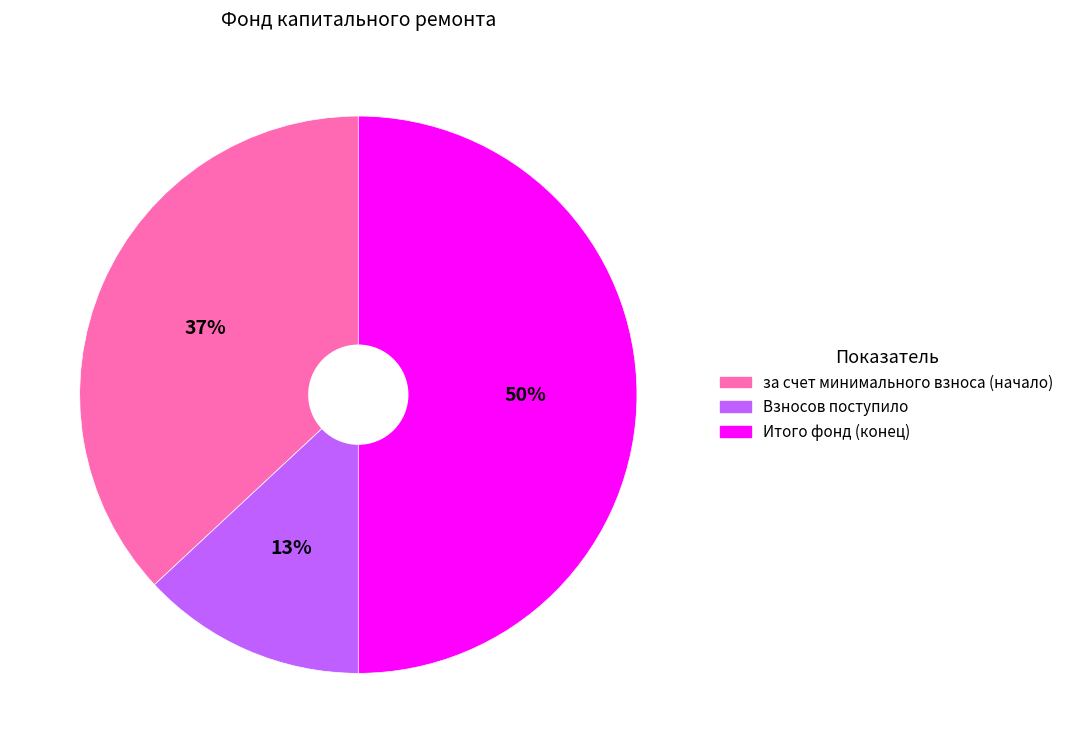

To the nearest percent, what is the difference between the largest and smallest slice percentages?

37%